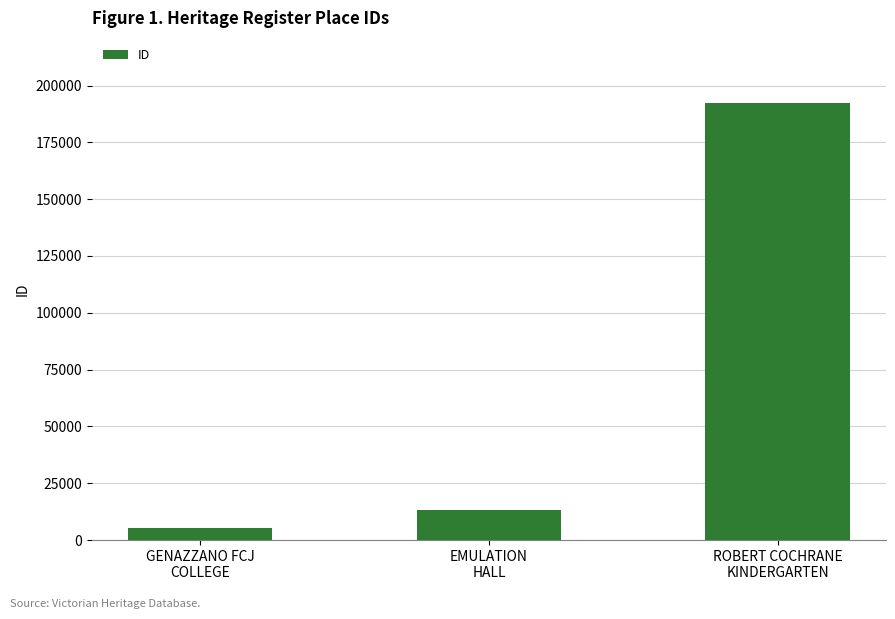

What position from the left is GENAZZANO FCJ
COLLEGE?

1